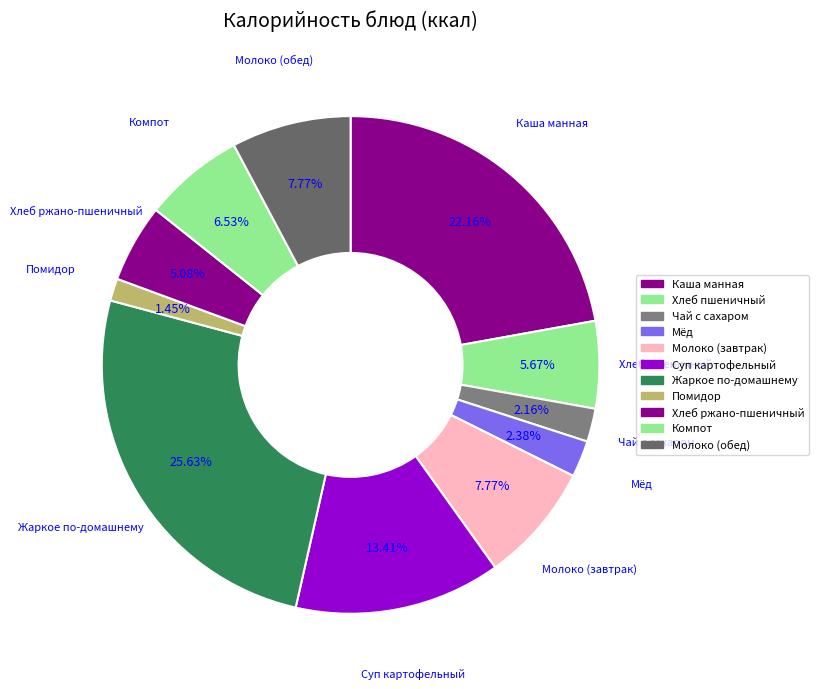

How many segments does this pie chart have?

11